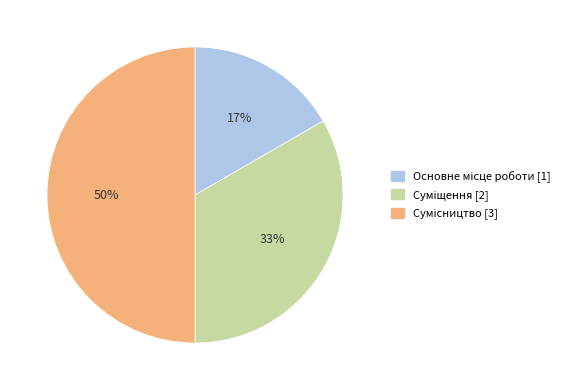

To the nearest percent, what is the average slice percentage?

33%